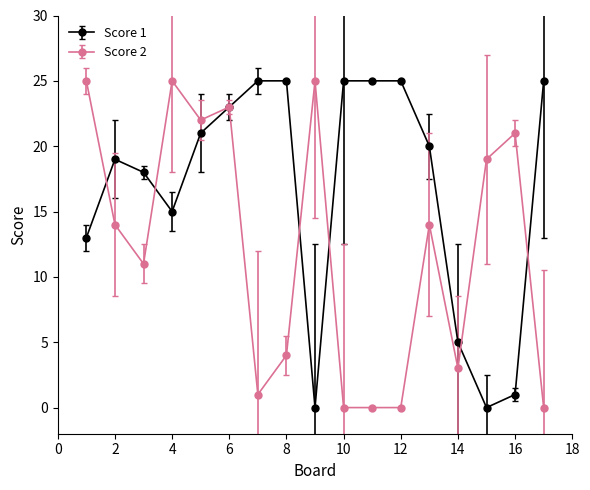

True or false: Score 2 has more than 0 interior local peaks.

True